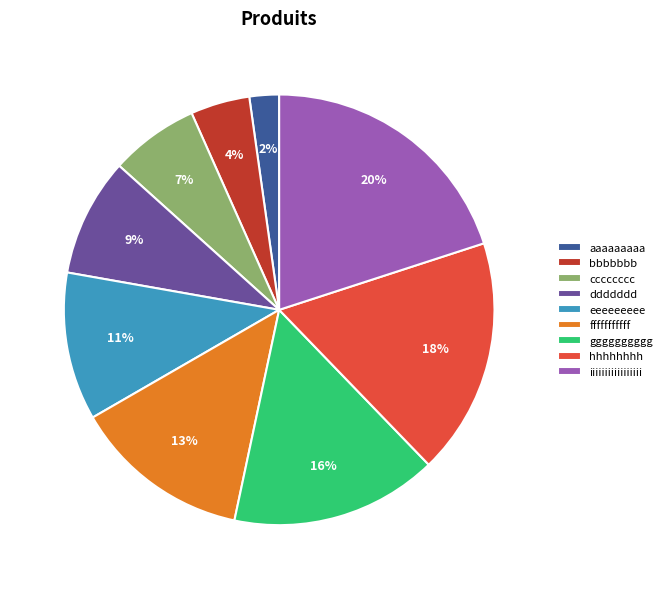

What is the largest slice in the pie chart?

iiiiiiiiiiiiiiiii